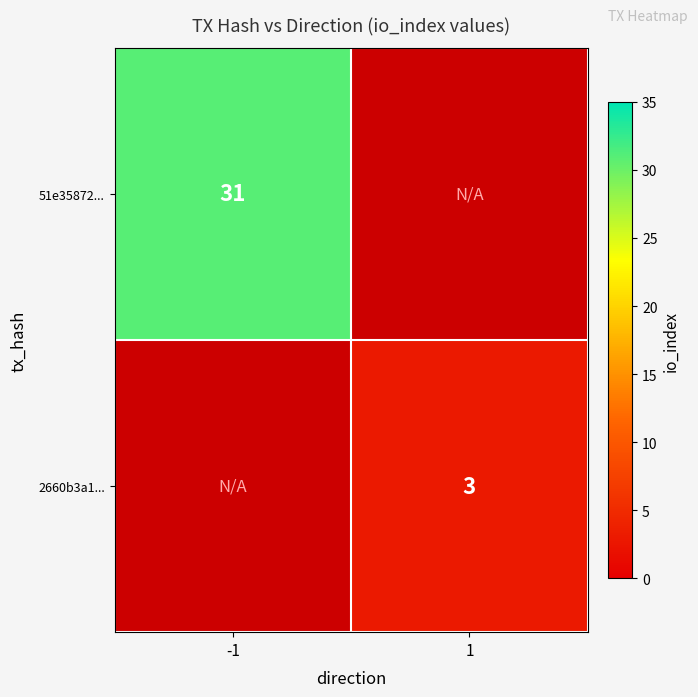

True or false: 51e35872... has a value of 31 at -1.

True